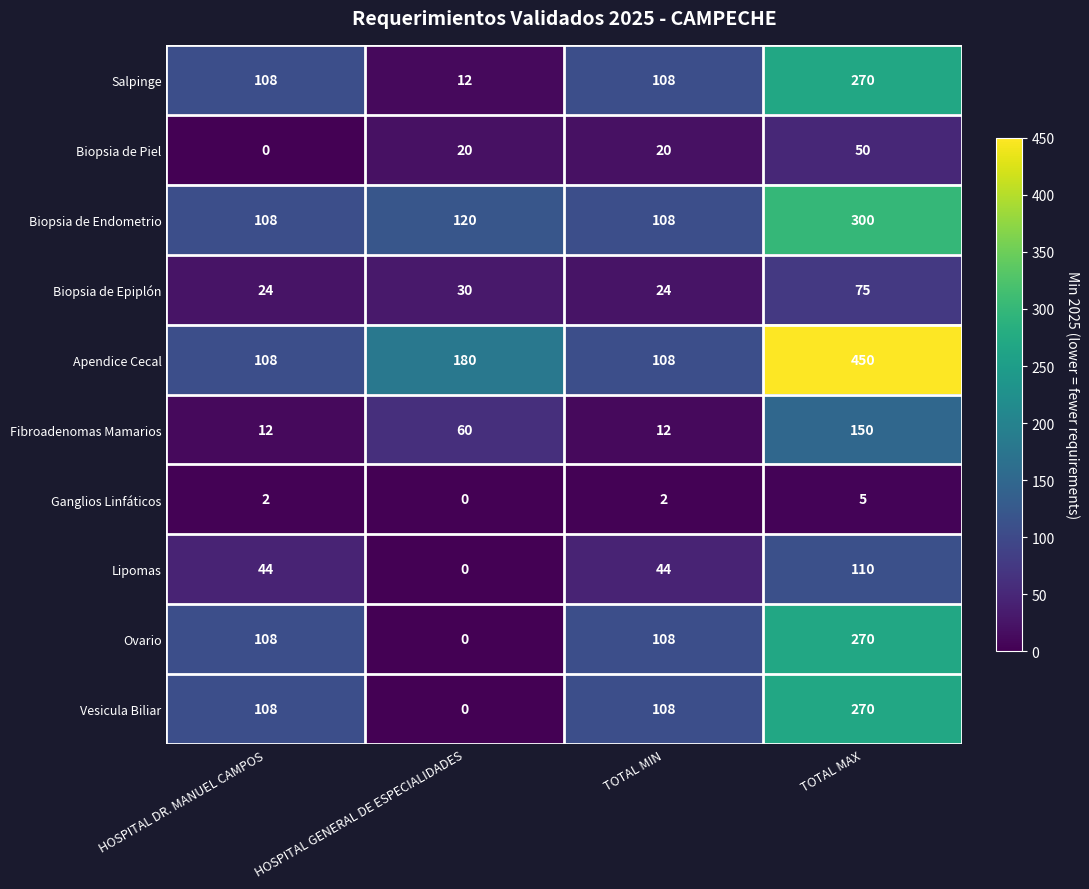

What is the difference between the highest and lowest values at HOSPITAL DR. MANUEL CAMPOS?

108